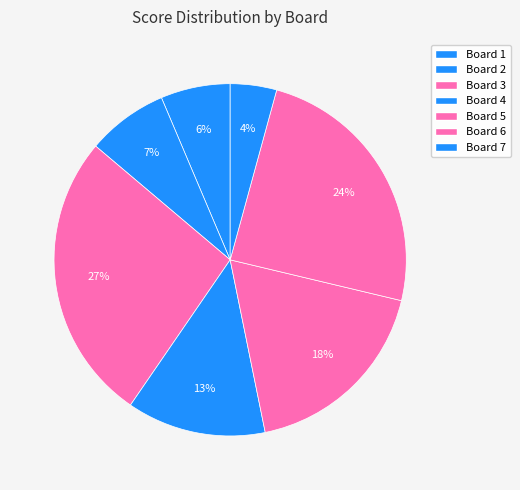

To the nearest percent, what is the difference between the largest and smallest slice percentages?

22%